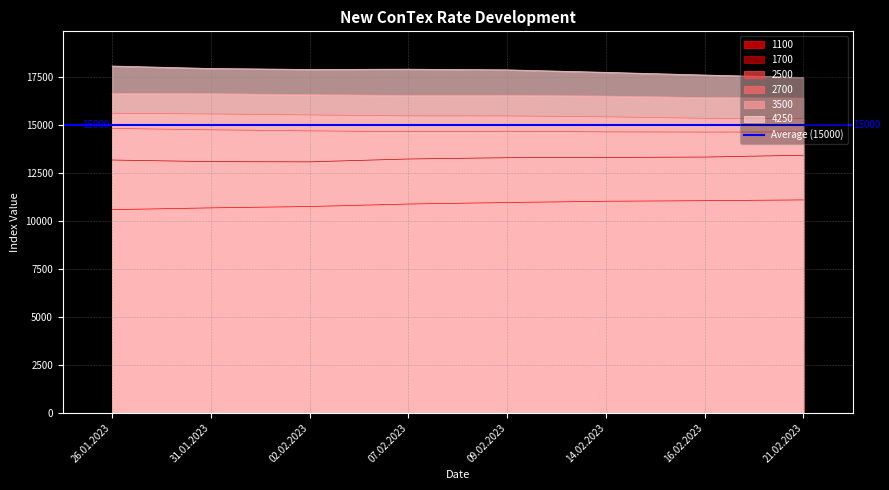

What is the label of the 6th point from the left?

14.02.2023